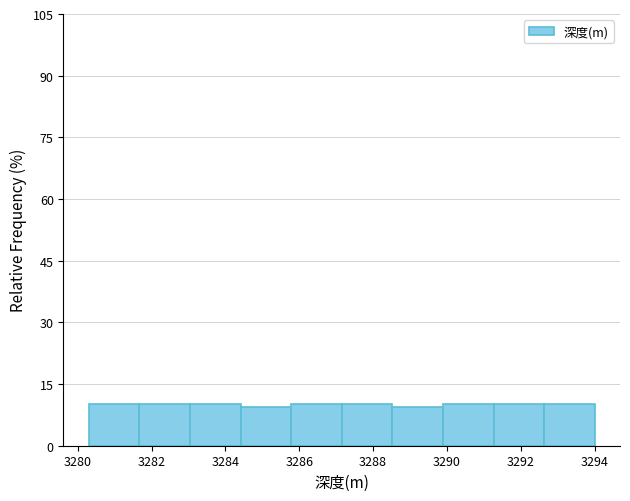

Reading left to right, list every bar in this chart as the range it spans on the x-axis followed by its height. Neither the bar edges nor the heights are printed on the chart, so give them approximately, as read against the axes.

3280.4 to 3281.6: 10
3281.6 to 3283.0: 10
3283.0 to 3284.4: 10
3284.4 to 3285.8: 10
3285.8 to 3287.2: 10
3287.2 to 3288.6: 10
3288.6 to 3289.8: 10
3289.8 to 3291.2: 10
3291.2 to 3292.6: 10
3292.6 to 3294.0: 10